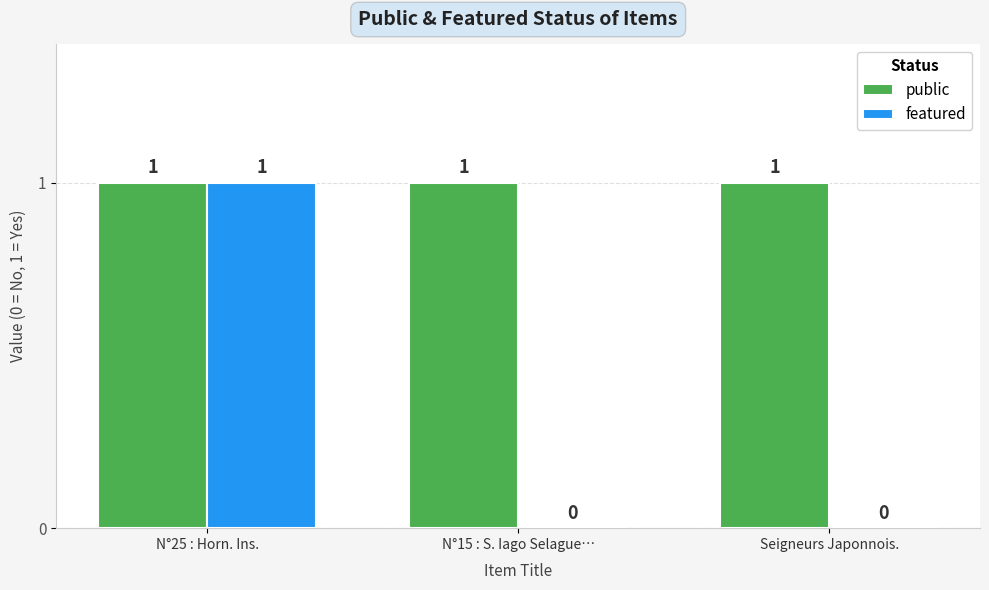

What is the sum of all public values?

3